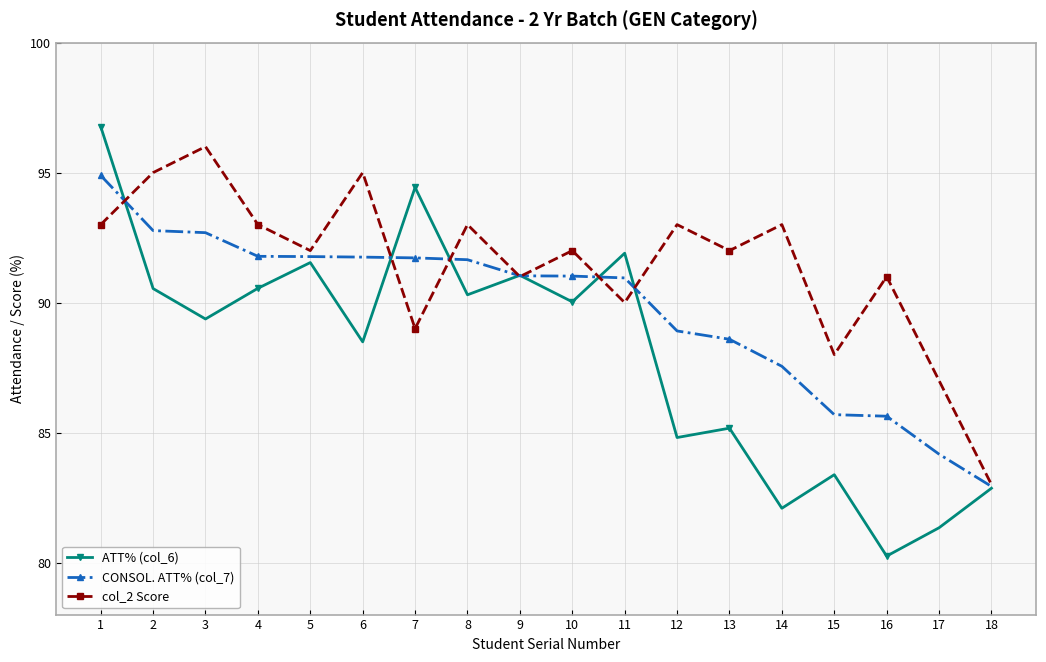

What is the average value of the col_2 Score series?

91.4